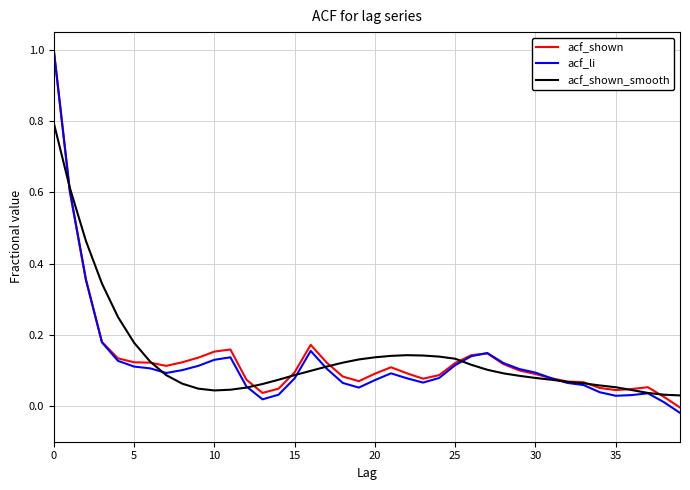

What is the maximum value shown in the chart?

1.0